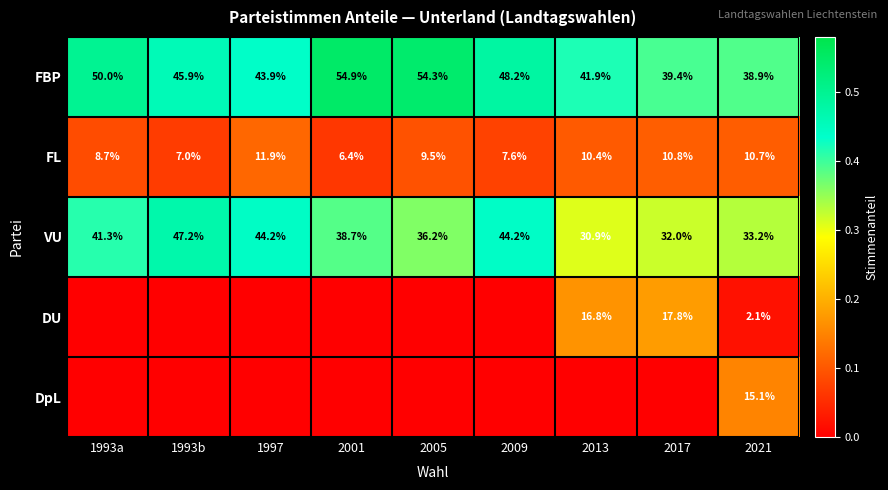

Where does the FBP series first go above 45?

1993a